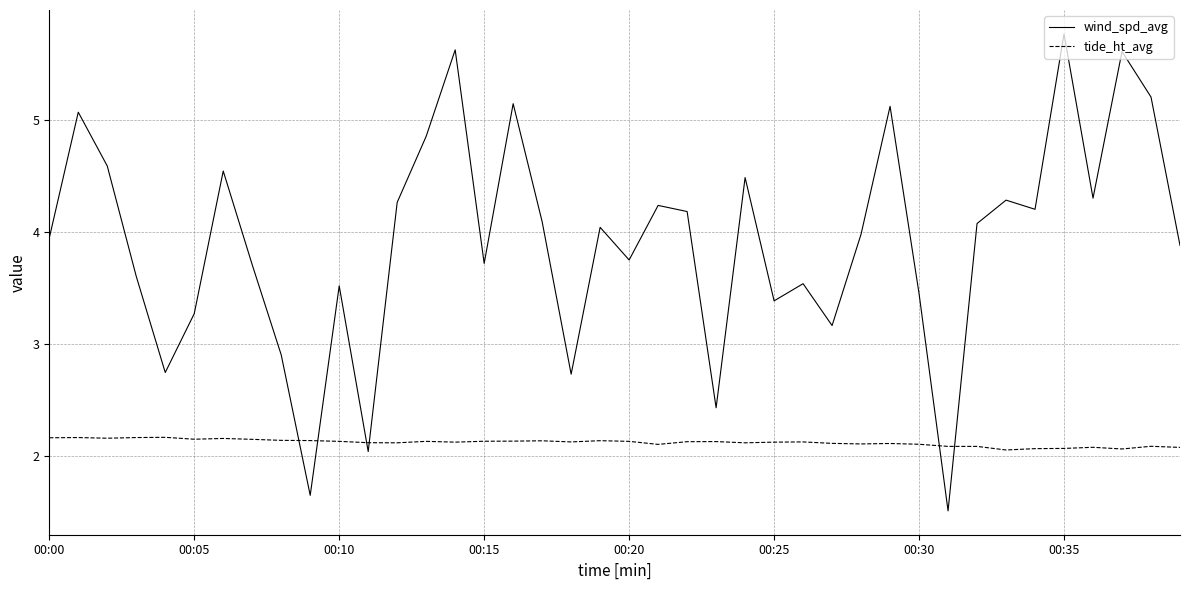

Which series ends up on top after the final intersection of tide_ht_avg and wind_spd_avg?

wind_spd_avg